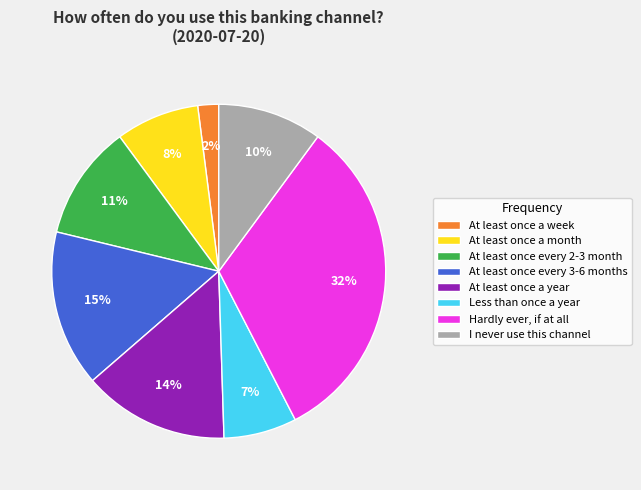

To the nearest percent, what is the difference between the largest and smallest slice percentages?

30%